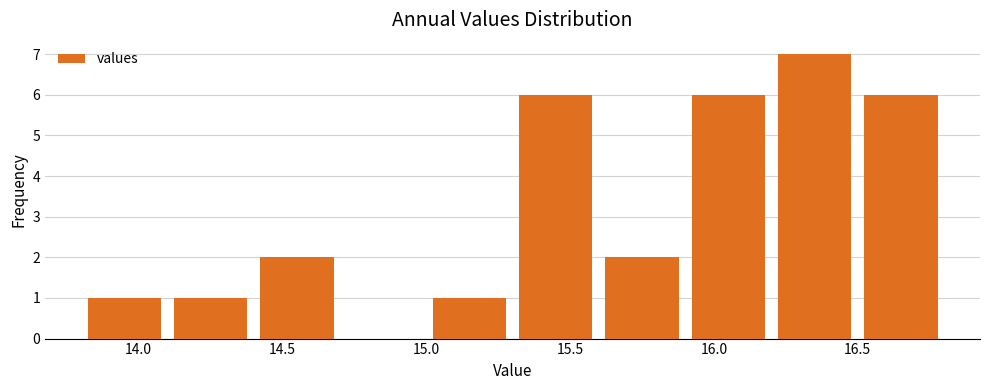

Which range on the x-axis has the tallest bar?

16.2 to 16.5